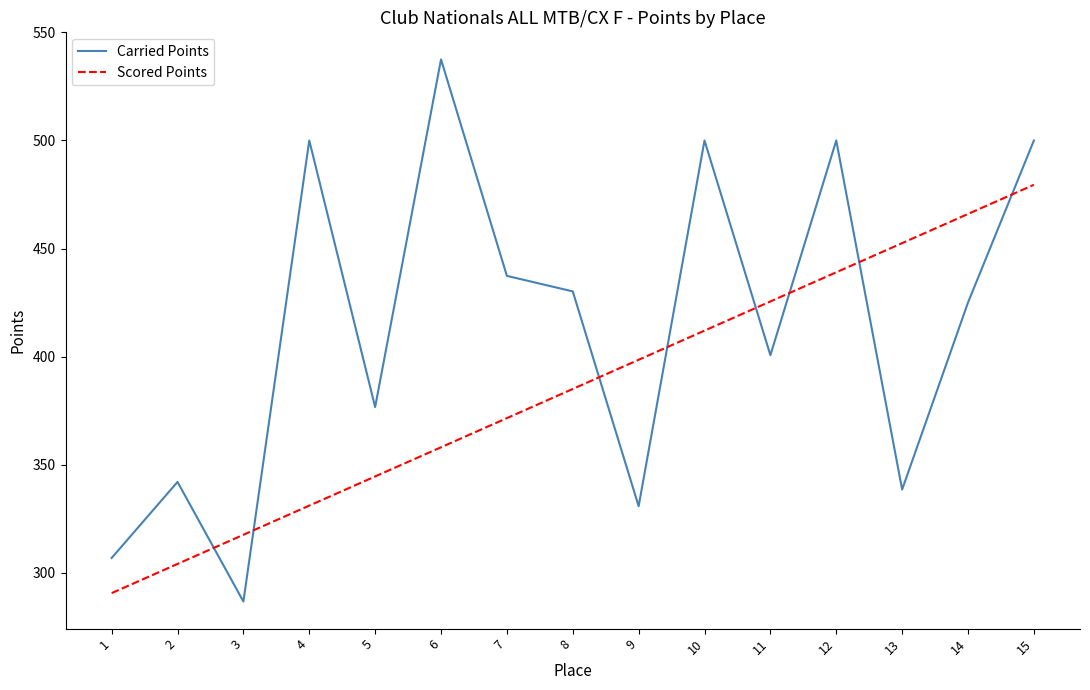

At which category does the chart reach its minimum across all series?

3